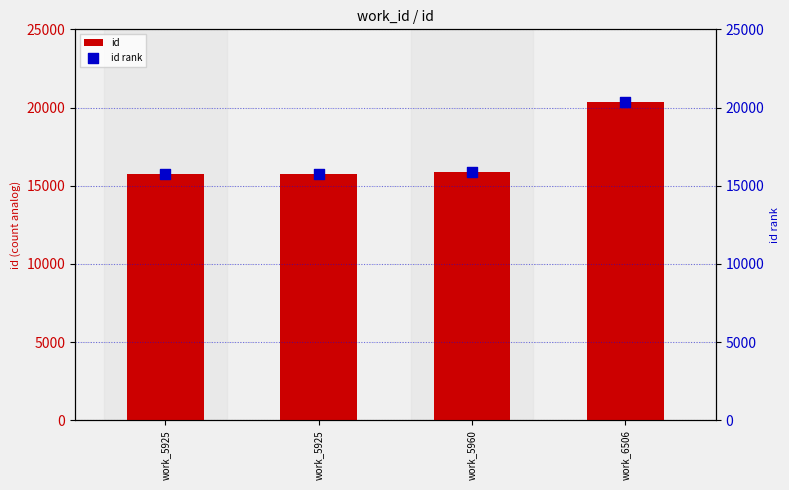

Is the value of id at work_6506 greater than the value of id rank at work_5960?

Yes